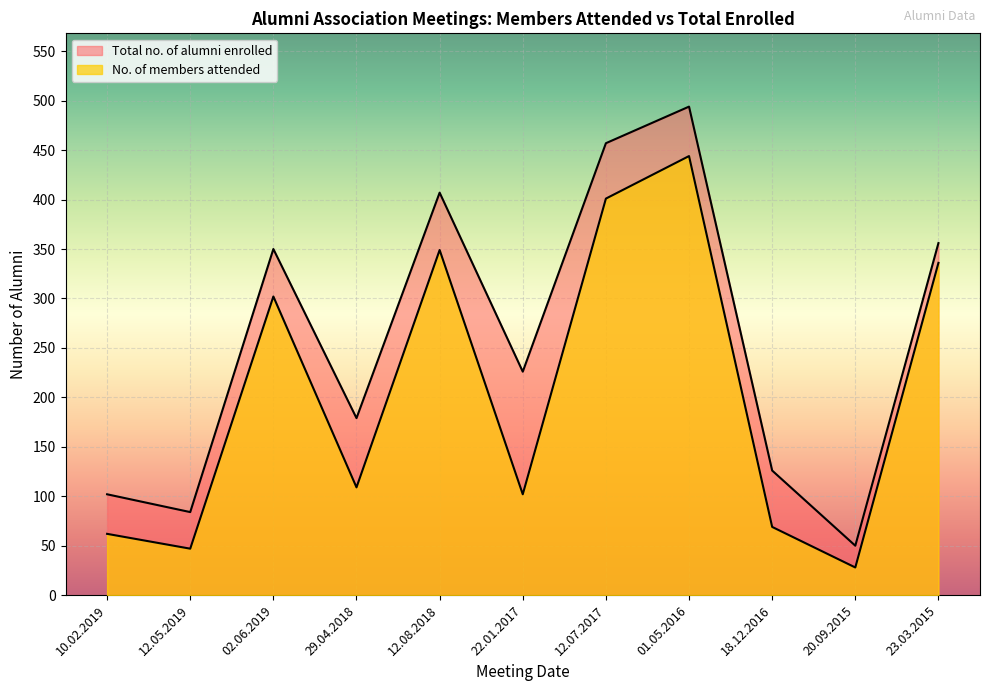

Is it true that Total no. of alumni enrolled equals 15 at 20.09.2015?

False